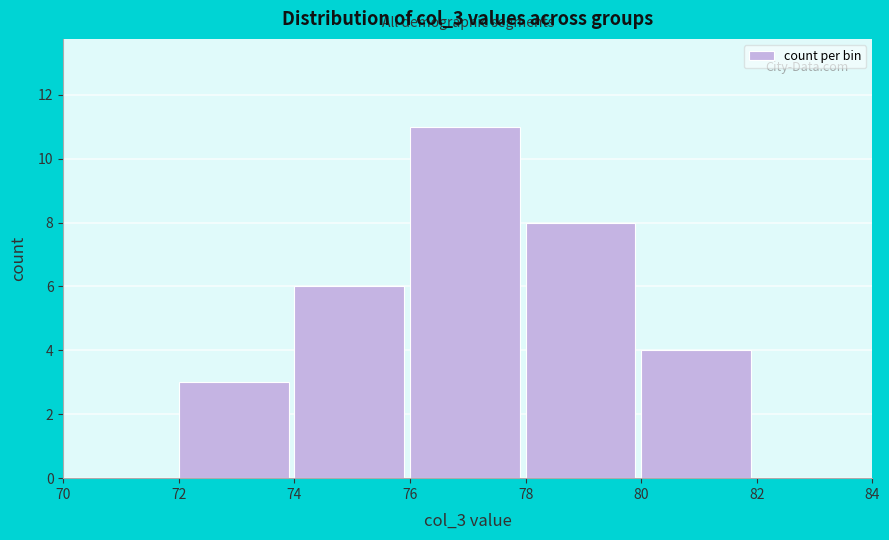

Reading left to right, list every bar in this chart as the range it spans on the x-axis followed by its height. The values are not printed on the chart, so give them approximately, as read against the axis.

70 to 72: 0
72 to 74: 3
74 to 76: 6
76 to 78: 11
78 to 80: 8
80 to 82: 4
82 to 84: 0